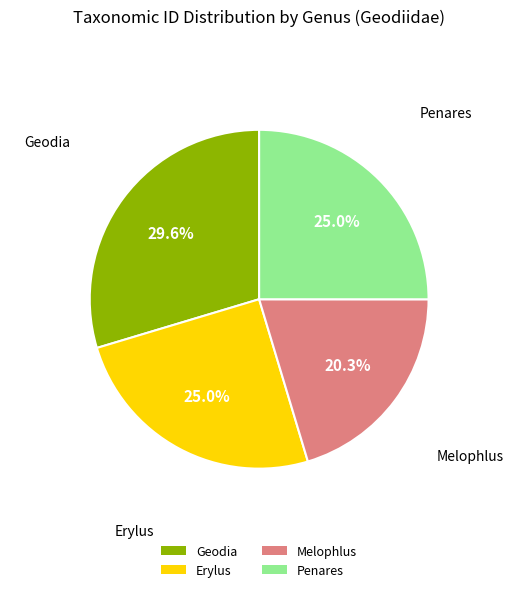

To the nearest percent, what portion does Erylus represent?

25%